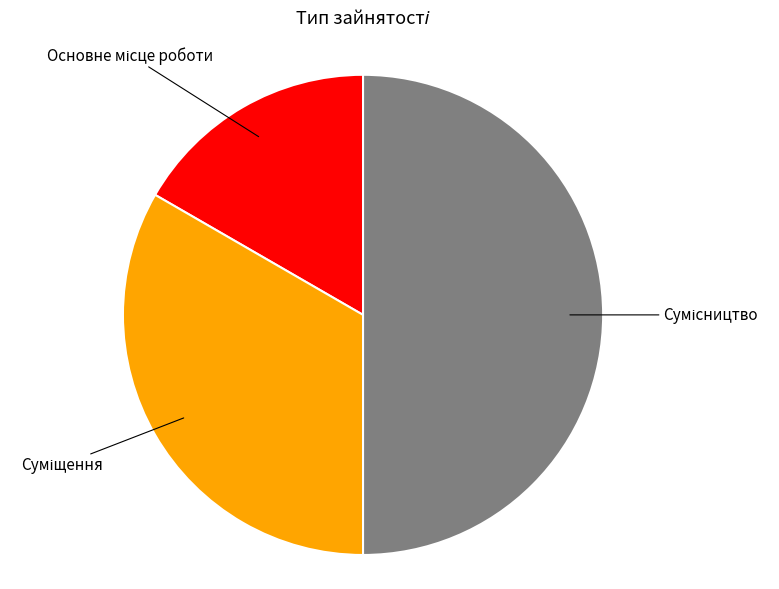

How many slices are in this pie chart?

3